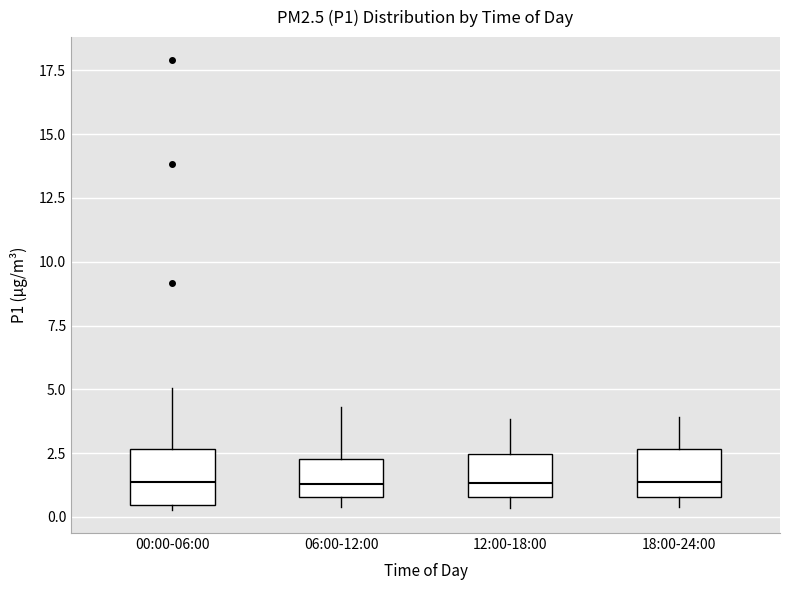

Reading left to right, transcribe this box plot: for each box, give where its median line is, the range the box spans, and where its two whiskers end, as read against the y-axis. The values are not printed on the chart, so give them approximately, as read against the axis.

00:00-06:00: median 1.5, box 0.5 to 2.5, whiskers 0.5 (just below the box's lower edge) to 5.0
06:00-12:00: median 1.5, box 1.0 to 2.5, whiskers 0.5 to 4.5
12:00-18:00: median 1.5, box 1.0 to 2.5, whiskers 0.5 to 4.0
18:00-24:00: median 1.5, box 1.0 to 2.5, whiskers 0.5 to 4.0